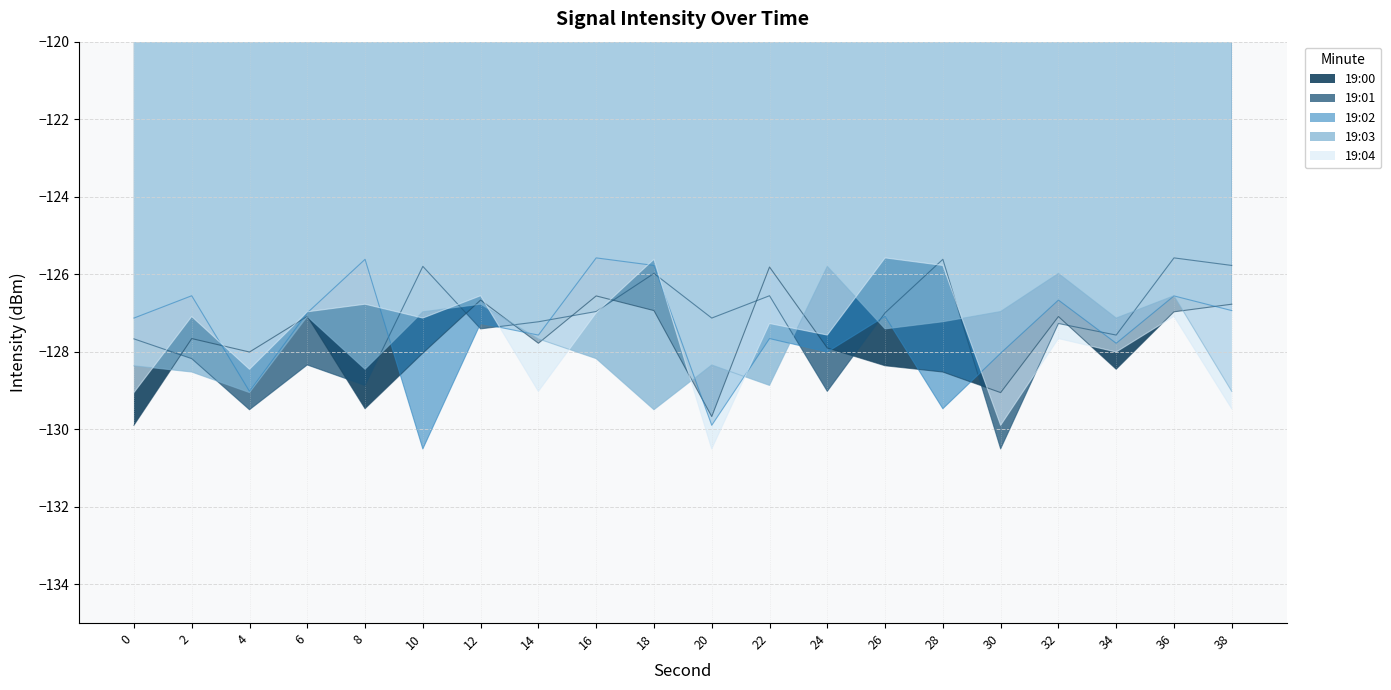

Which category has the lowest value in the 19:04 series?

20